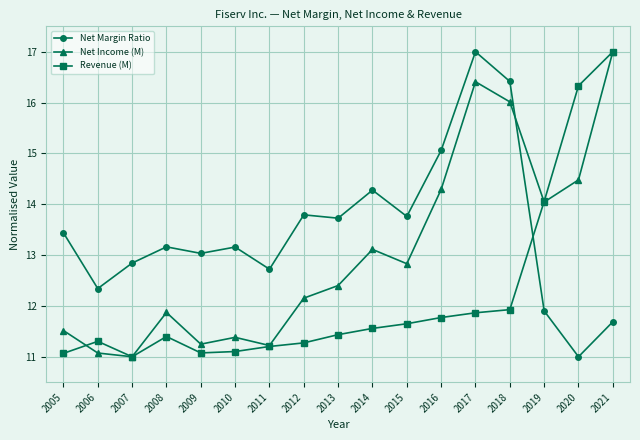

Reading right to left, extract all data points from this chart.

Net Margin Ratio: 2021=11.7	2020=11.0	2019=11.9	2018=16.4	2017=17.0	2016=15.1	2015=13.8	2014=14.3	2013=13.7	2012=13.8	2011=12.7	2010=13.2	2009=13.0	2008=13.2	2007=12.8	2006=12.3	2005=13.4
Net Income (M): 2021=17.0	2020=14.5	2019=14.0	2018=16.0	2017=16.4	2016=14.3	2015=12.8	2014=13.1	2013=12.4	2012=12.2	2011=11.2	2010=11.4	2009=11.2	2008=11.9	2007=11.0	2006=11.1	2005=11.5
Revenue (M): 2021=17.0	2020=16.3	2019=14.1	2018=11.9	2017=11.9	2016=11.8	2015=11.6	2014=11.6	2013=11.4	2012=11.3	2011=11.2	2010=11.1	2009=11.1	2008=11.4	2007=11.0	2006=11.3	2005=11.1